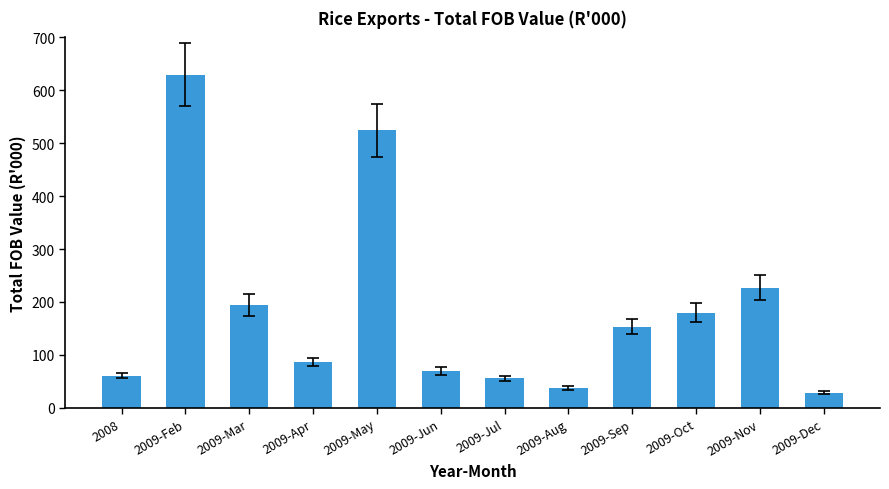

What is the difference between the values at 2008 and 2009-Aug?

23.4